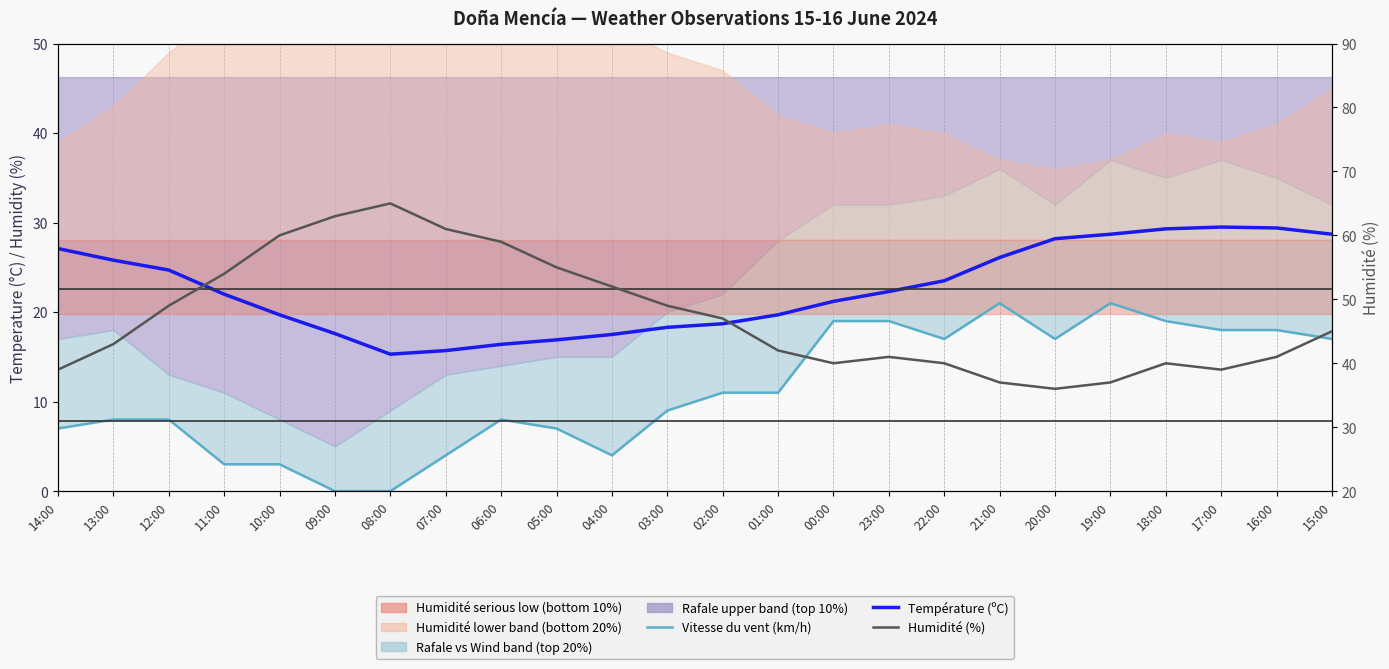

How many interior local valleys does the Humidité (%) series have?

3